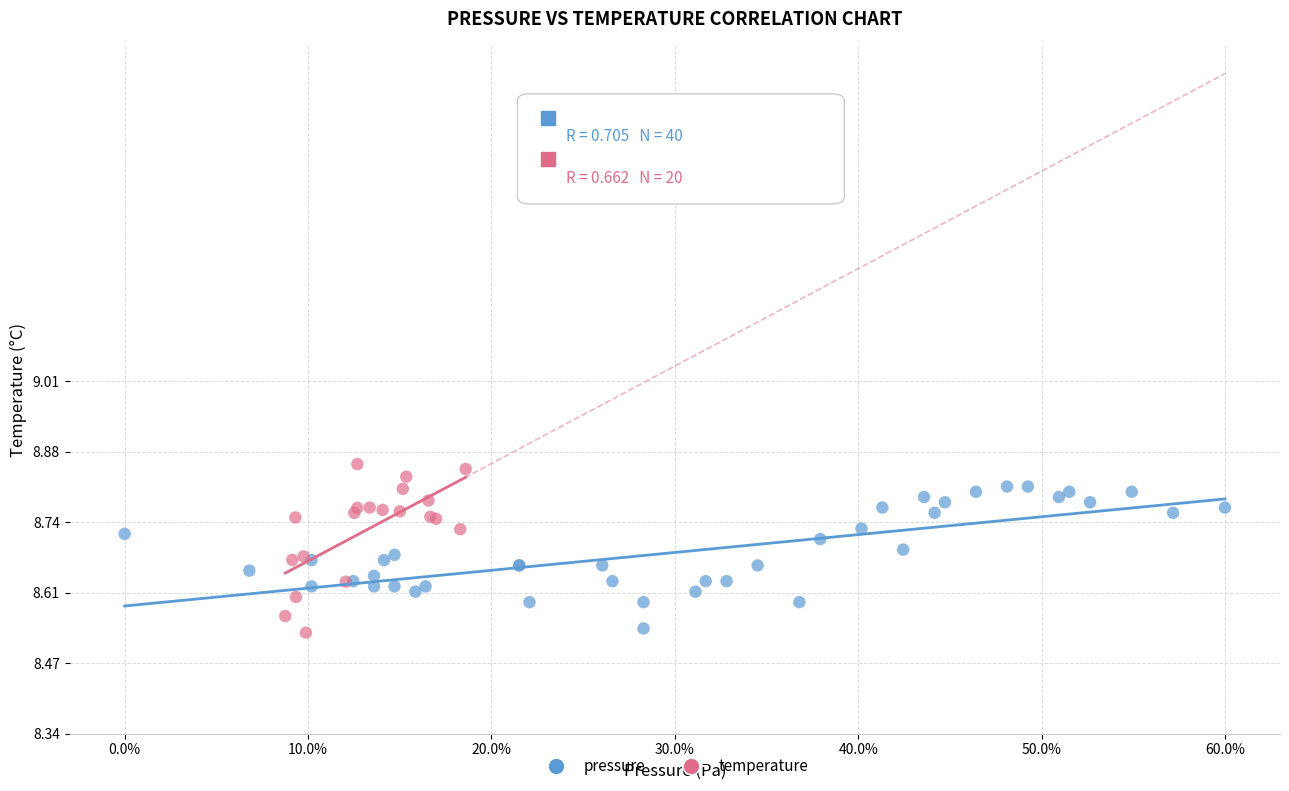

Which series has the widest spread of Y values?

temperature